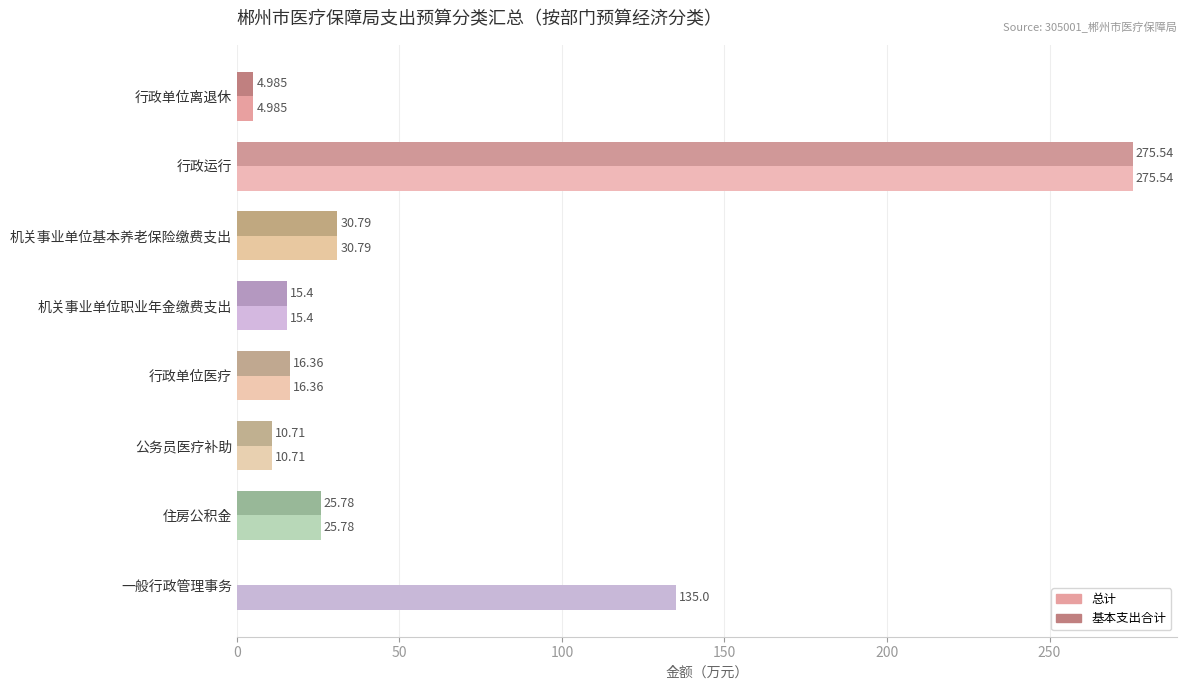

Is the value of 基本支出合计 at 行政单位医疗 greater than the value of 总计 at 住房公积金?

No